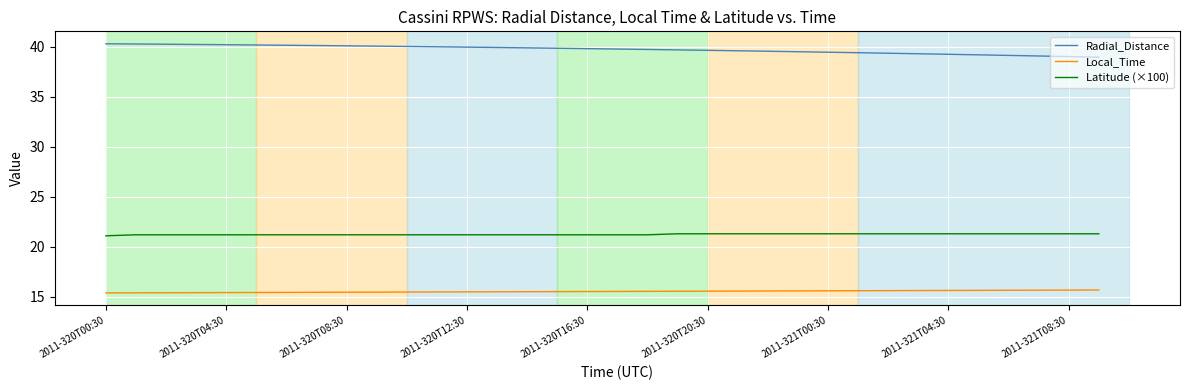

What is the lowest value of the Radial_Distance series?

38.9